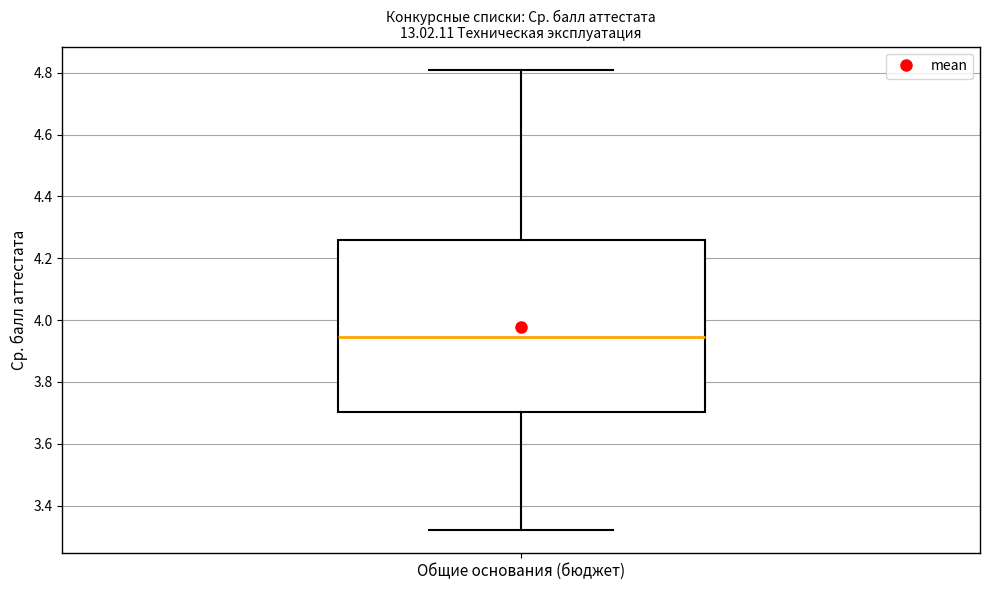

Read this box plot against the y-axis: the position of the median line, the range covered by the box, and the ends of both whiskers. The values are not printed on the chart, so give them approximately, as read against the axis.

median 3.94, box 3.70 to 4.26, whiskers 3.32 to 4.82